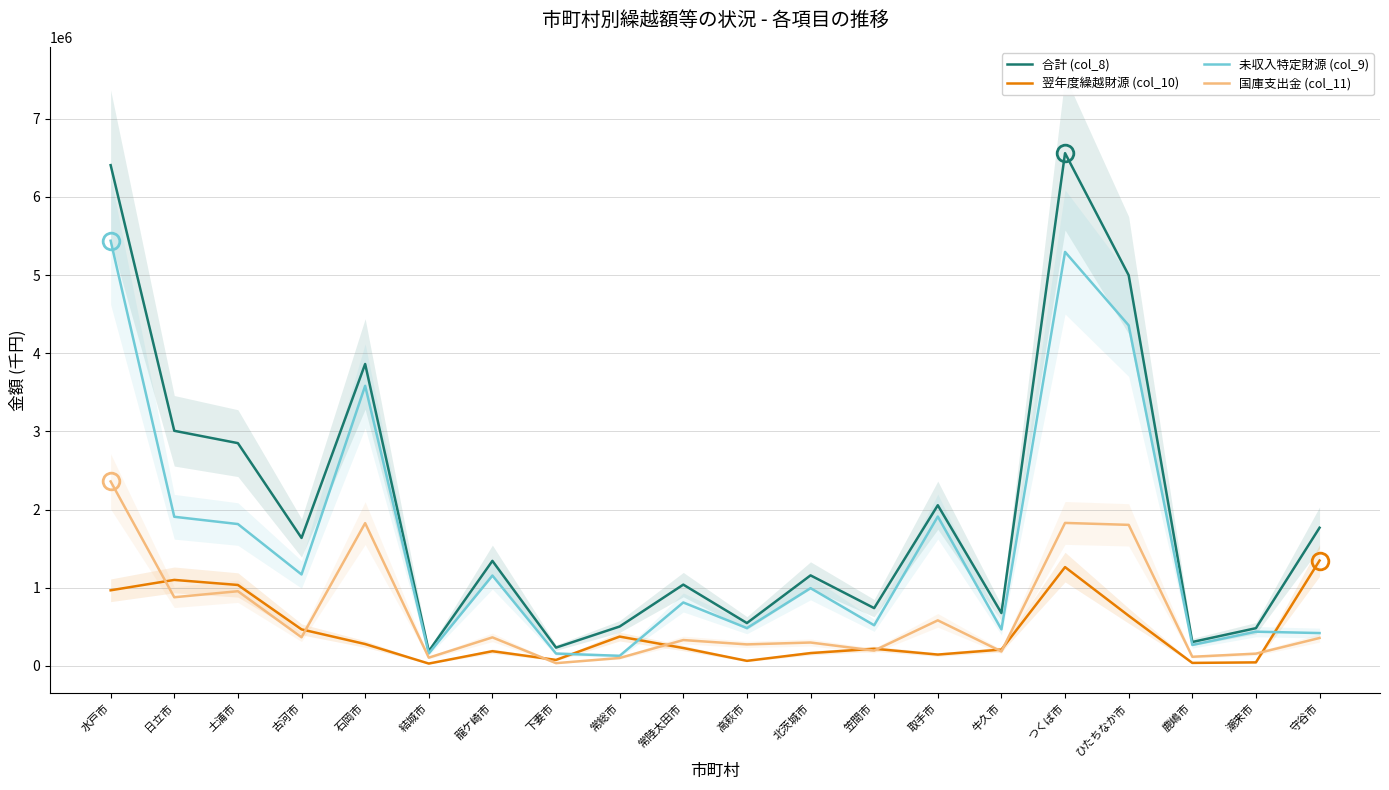

What is the difference between the highest and lowest values at 石岡市?

3583372